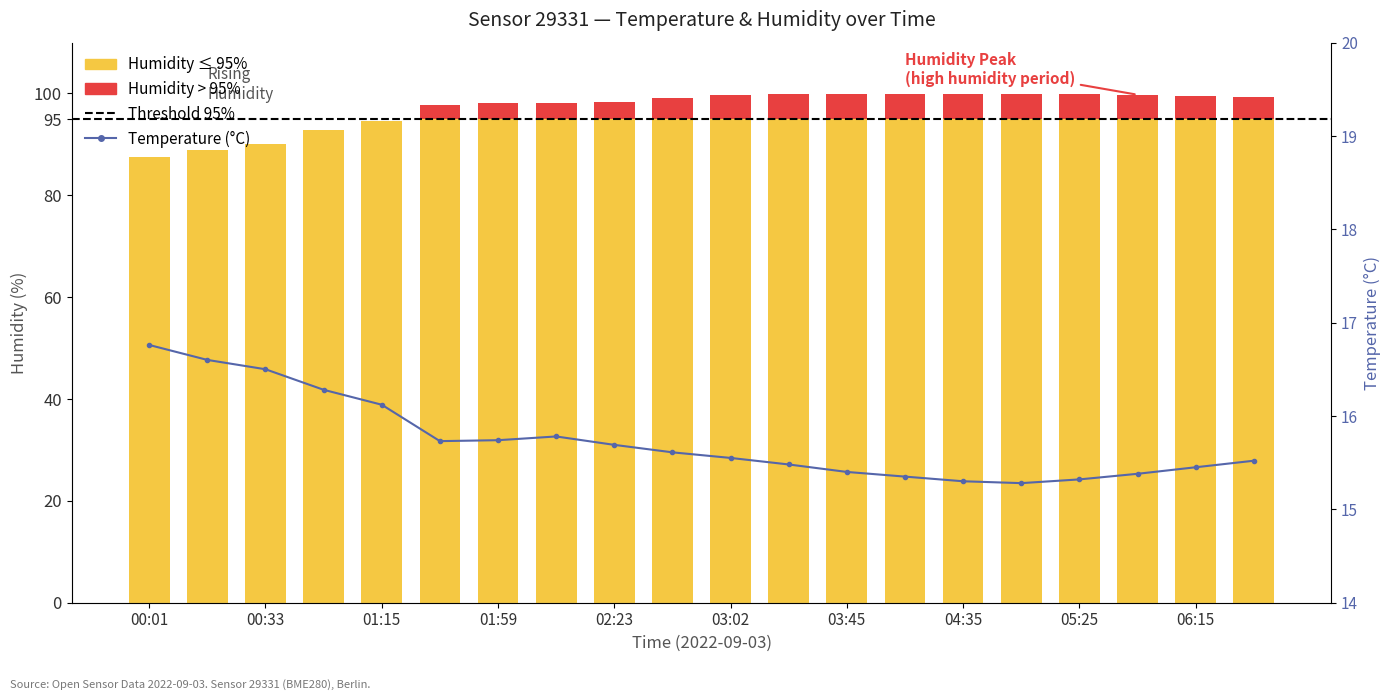

What is the sum of the values at 03:21 and 04:35?

30.8